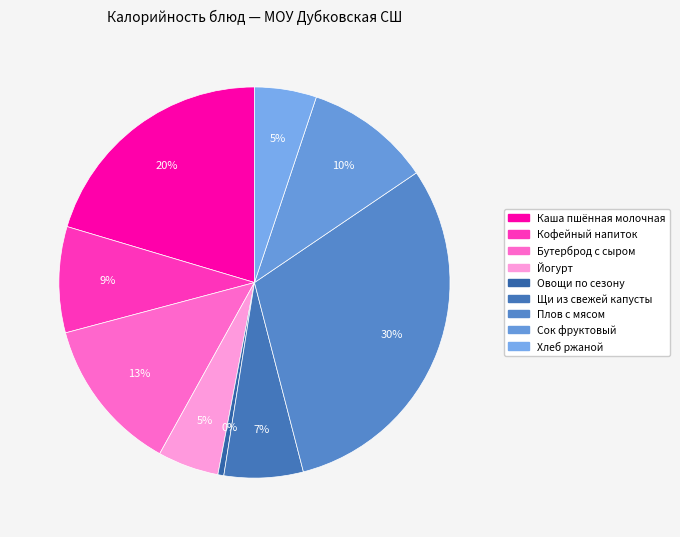

To the nearest percent, what percentage of the pie is Щи из свежей капусты?

7%